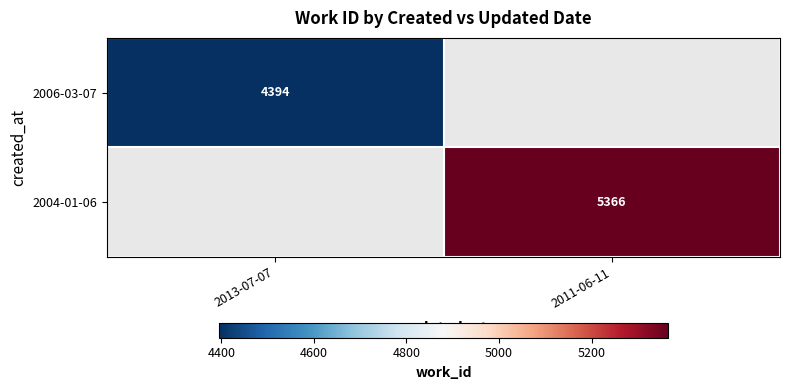

The value of 2004-01-06 at 2011-06-11 is 8744. True or false?

False